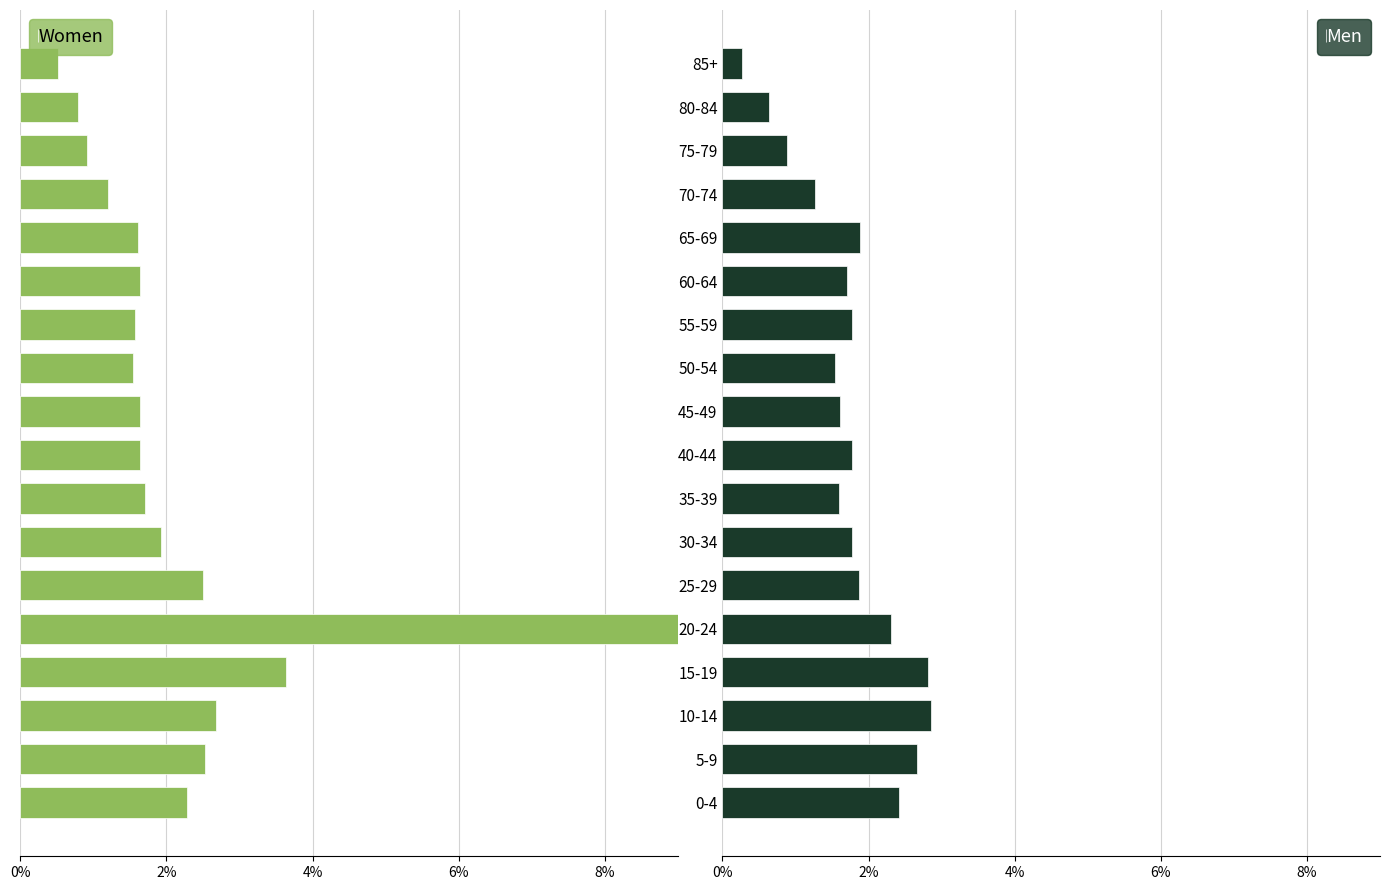

What is the difference between the maximum and minimum values in the Men series?

2.6